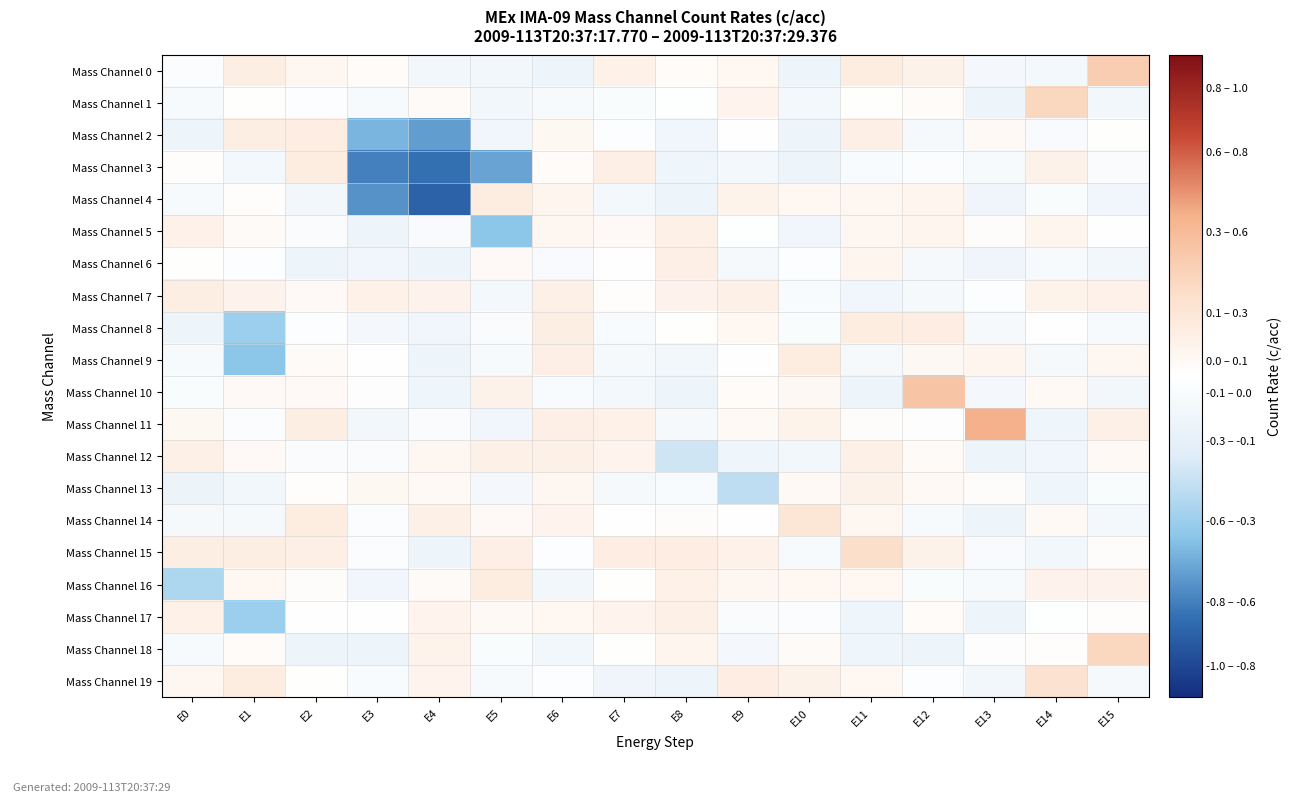

Reading right to left, transcribe all the data shown in this chart.

Mass Channel 0: E15=0.3	E14=-0.1	E13=-0.1	E12=0.1	E11=0.1	E10=-0.1	E9=0.1	E8=0.0	E7=0.1	E6=-0.1	E5=-0.1	E4=-0.1	E3=0.0	E2=0.1	E1=0.1	E0=-0.0
Mass Channel 1: E15=-0.1	E14=0.3	E13=-0.1	E12=0.0	E11=0.0	E10=-0.1	E9=0.1	E8=-0.0	E7=-0.0	E6=-0.1	E5=-0.1	E4=0.0	E3=-0.1	E2=-0.0	E1=0.0	E0=-0.1
Mass Channel 2: E15=0.0	E14=-0.1	E13=0.0	E12=-0.1	E11=0.1	E10=-0.1	E9=-0.0	E8=-0.1	E7=-0.0	E6=0.1	E5=-0.1	E4=-0.6	E3=-0.6	E2=0.1	E1=0.1	E0=-0.1
Mass Channel 3: E15=-0.0	E14=0.1	E13=-0.1	E12=-0.0	E11=-0.1	E10=-0.1	E9=-0.1	E8=-0.1	E7=0.1	E6=0.0	E5=-0.6	E4=-0.8	E3=-0.7	E2=0.1	E1=-0.1	E0=0.0
Mass Channel 4: E15=-0.1	E14=-0.0	E13=-0.1	E12=0.1	E11=0.1	E10=0.1	E9=0.1	E8=-0.1	E7=-0.1	E6=0.1	E5=0.1	E4=-0.8	E3=-0.7	E2=-0.1	E1=0.0	E0=-0.1
Mass Channel 5: E15=-0.0	E14=0.1	E13=0.0	E12=0.1	E11=0.1	E10=-0.1	E9=-0.0	E8=0.1	E7=0.0	E6=0.1	E5=-0.5	E4=-0.1	E3=-0.1	E2=-0.1	E1=0.0	E0=0.1
Mass Channel 6: E15=-0.1	E14=-0.1	E13=-0.1	E12=-0.1	E11=0.1	E10=-0.0	E9=-0.1	E8=0.1	E7=0.0	E6=-0.1	E5=0.0	E4=-0.1	E3=-0.1	E2=-0.1	E1=-0.0	E0=0.0
Mass Channel 7: E15=0.1	E14=0.1	E13=-0.0	E12=-0.1	E11=-0.1	E10=-0.1	E9=0.1	E8=0.1	E7=0.0	E6=0.1	E5=-0.1	E4=0.1	E3=0.1	E2=0.0	E1=0.1	E0=0.1
Mass Channel 8: E15=-0.1	E14=-0.0	E13=-0.1	E12=0.1	E11=0.1	E10=-0.0	E9=0.1	E8=0.0	E7=-0.1	E6=0.1	E5=-0.0	E4=-0.1	E3=-0.1	E2=-0.0	E1=-0.5	E0=-0.1
Mass Channel 9: E15=0.1	E14=-0.1	E13=0.1	E12=0.1	E11=-0.1	E10=0.1	E9=-0.0	E8=-0.1	E7=-0.1	E6=0.1	E5=-0.1	E4=-0.1	E3=0.0	E2=0.0	E1=-0.5	E0=-0.1
Mass Channel 10: E15=-0.1	E14=0.0	E13=-0.1	E12=0.4	E11=-0.1	E10=0.1	E9=0.0	E8=-0.1	E7=-0.1	E6=-0.1	E5=0.1	E4=-0.1	E3=0.0	E2=0.0	E1=0.0	E0=-0.0
Mass Channel 11: E15=0.1	E14=-0.1	E13=0.5	E12=0.0	E11=0.0	E10=0.1	E9=0.0	E8=-0.1	E7=0.1	E6=0.1	E5=-0.1	E4=-0.0	E3=-0.1	E2=0.1	E1=-0.0	E0=0.1
Mass Channel 12: E15=0.0	E14=-0.1	E13=-0.1	E12=0.0	E11=0.1	E10=-0.1	E9=-0.1	E8=-0.3	E7=0.1	E6=0.1	E5=0.1	E4=0.1	E3=-0.0	E2=-0.0	E1=0.0	E0=0.1
Mass Channel 13: E15=-0.0	E14=-0.1	E13=0.0	E12=0.0	E11=0.1	E10=0.0	E9=-0.3	E8=-0.1	E7=-0.1	E6=0.1	E5=-0.1	E4=0.0	E3=0.1	E2=0.0	E1=-0.1	E0=-0.1
Mass Channel 14: E15=-0.1	E14=0.0	E13=-0.1	E12=-0.1	E11=0.1	E10=0.2	E9=-0.0	E8=0.0	E7=0.0	E6=0.1	E5=0.0	E4=0.1	E3=-0.0	E2=0.1	E1=-0.1	E0=-0.1
Mass Channel 15: E15=0.0	E14=-0.1	E13=-0.1	E12=0.1	E11=0.2	E10=-0.1	E9=0.1	E8=0.1	E7=0.1	E6=-0.0	E5=0.1	E4=-0.1	E3=-0.0	E2=0.1	E1=0.1	E0=0.1
Mass Channel 16: E15=0.1	E14=0.1	E13=-0.1	E12=-0.0	E11=0.1	E10=0.1	E9=0.1	E8=0.1	E7=0.0	E6=-0.1	E5=0.1	E4=0.0	E3=-0.1	E2=0.0	E1=0.1	E0=-0.4
Mass Channel 17: E15=0.0	E14=-0.0	E13=-0.1	E12=0.0	E11=-0.1	E10=-0.0	E9=-0.0	E8=0.1	E7=0.1	E6=0.1	E5=0.0	E4=0.1	E3=0.0	E2=0.0	E1=-0.5	E0=0.1
Mass Channel 18: E15=0.3	E14=0.0	E13=0.0	E12=-0.1	E11=-0.1	E10=0.0	E9=-0.1	E8=0.1	E7=0.0	E6=-0.1	E5=-0.0	E4=0.1	E3=-0.1	E2=-0.1	E1=0.0	E0=-0.1
Mass Channel 19: E15=-0.1	E14=0.2	E13=-0.1	E12=-0.0	E11=0.1	E10=0.1	E9=0.1	E8=-0.1	E7=-0.1	E6=-0.0	E5=-0.1	E4=0.1	E3=-0.1	E2=0.0	E1=0.1	E0=0.1